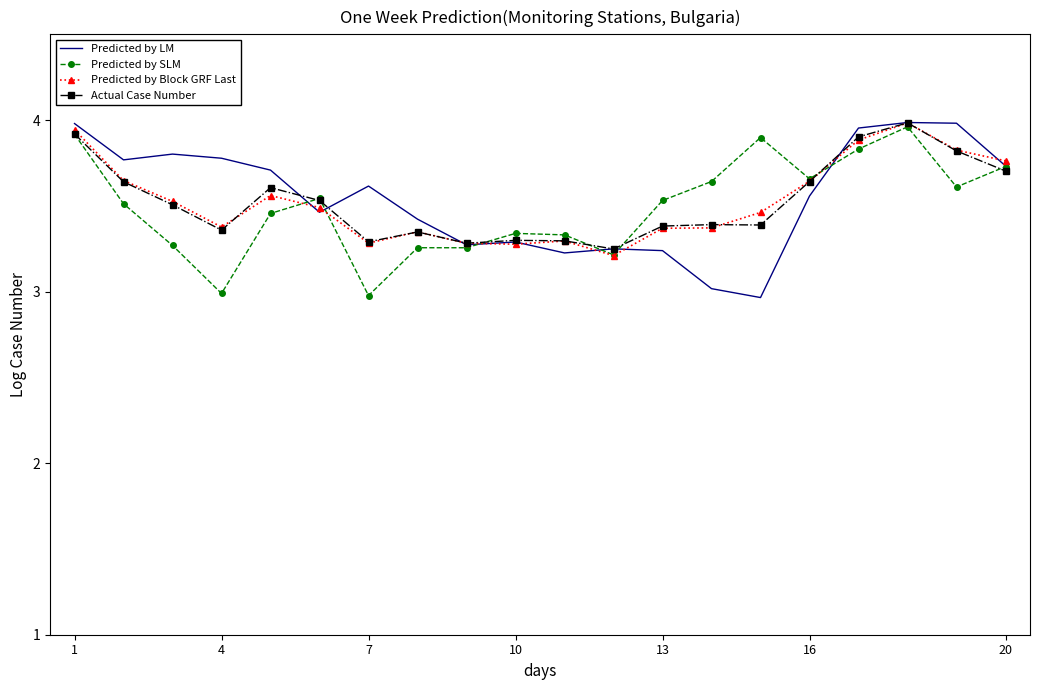

What is the smallest value displayed?

3.0